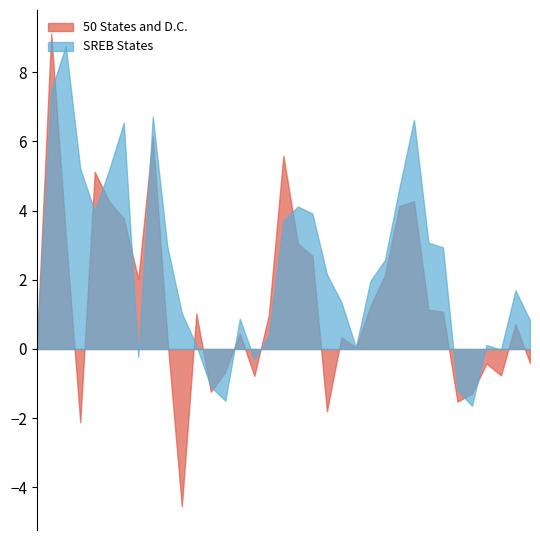

Which series has the widest spread of values?

50 States and D.C.